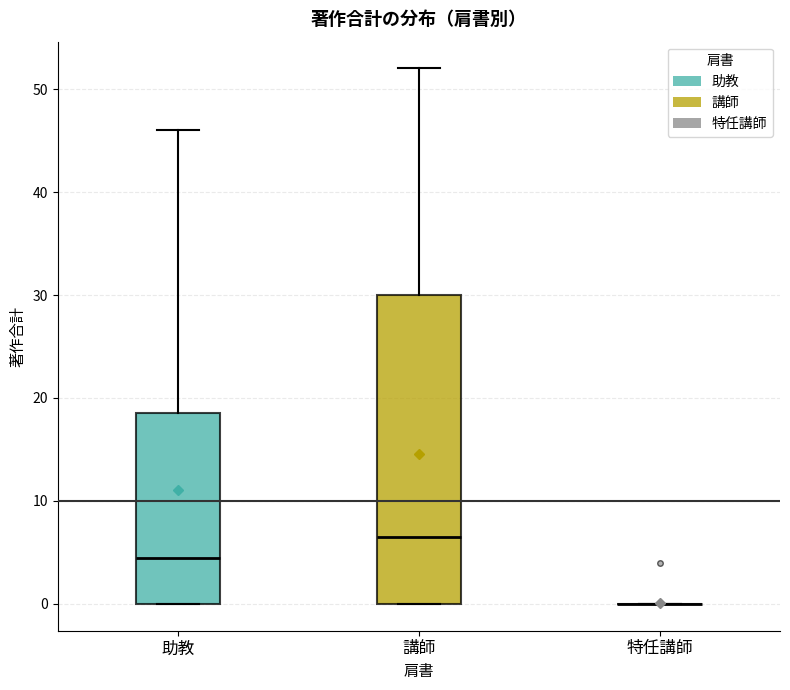

Reading left to right, transcribe this box plot: for each box, give where its median line is, the range the box spans, and where its two whiskers end, as read against the y-axis. The values are not printed on the chart, so give them approximately, as read against the axis.

助教: median 5, box 0 to 19, whiskers 0 to 46
講師: median 7, box 0 to 30, whiskers 0 to 52
特任講師: box collapsed to a line at 0, whiskers 0 to 0